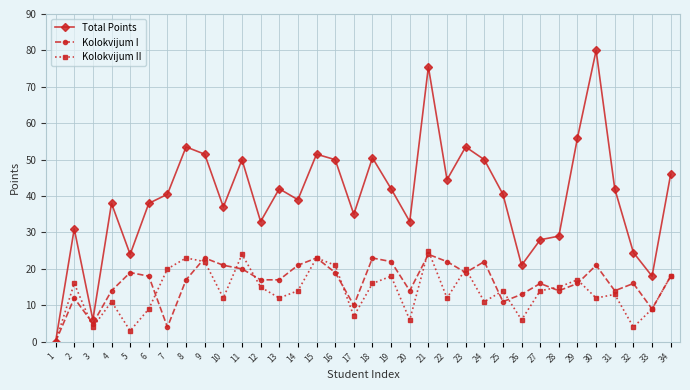

How many lines are shown in the chart?

3